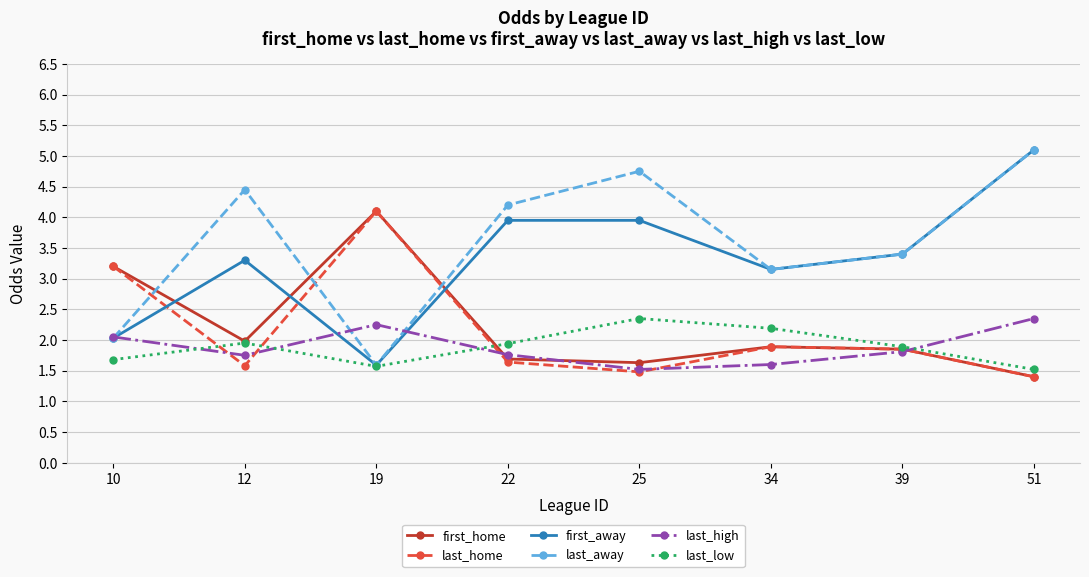

What is the total value across all series at 19?

15.2